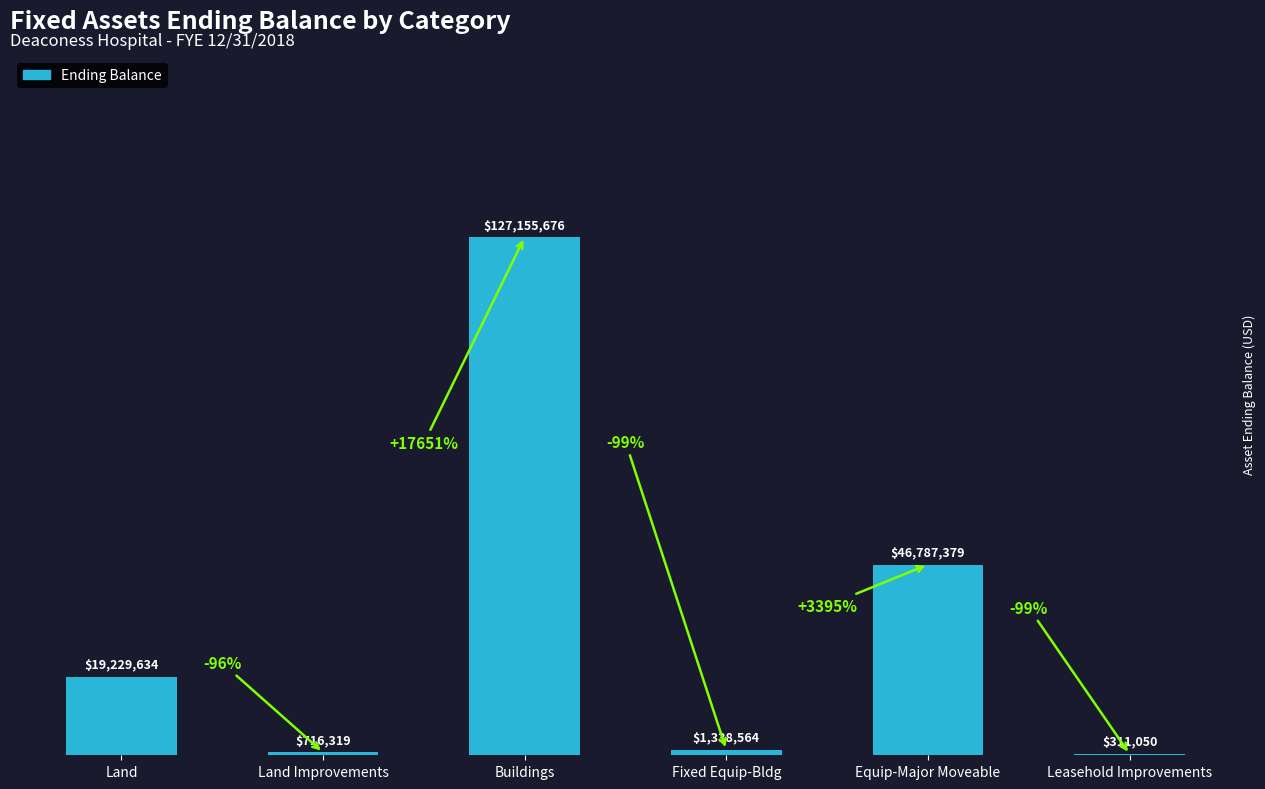

What is the difference between the second highest and minimum values?

46476328.9